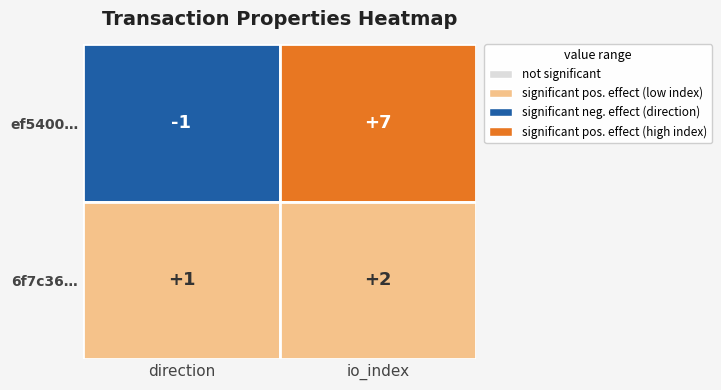

What is the difference between the highest and lowest values at 0?

2